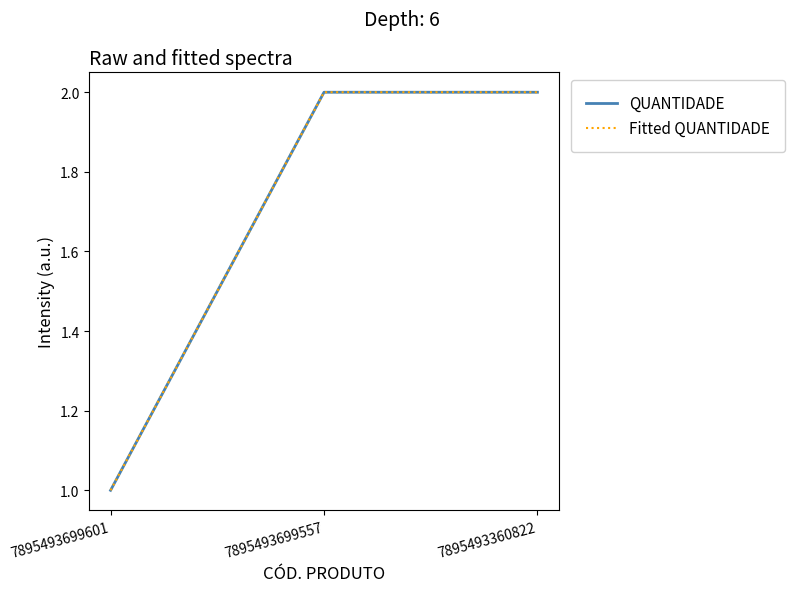

Rank the series at 7895493699601 from lowest to highest value.

QUANTIDADE, Fitted QUANTIDADE